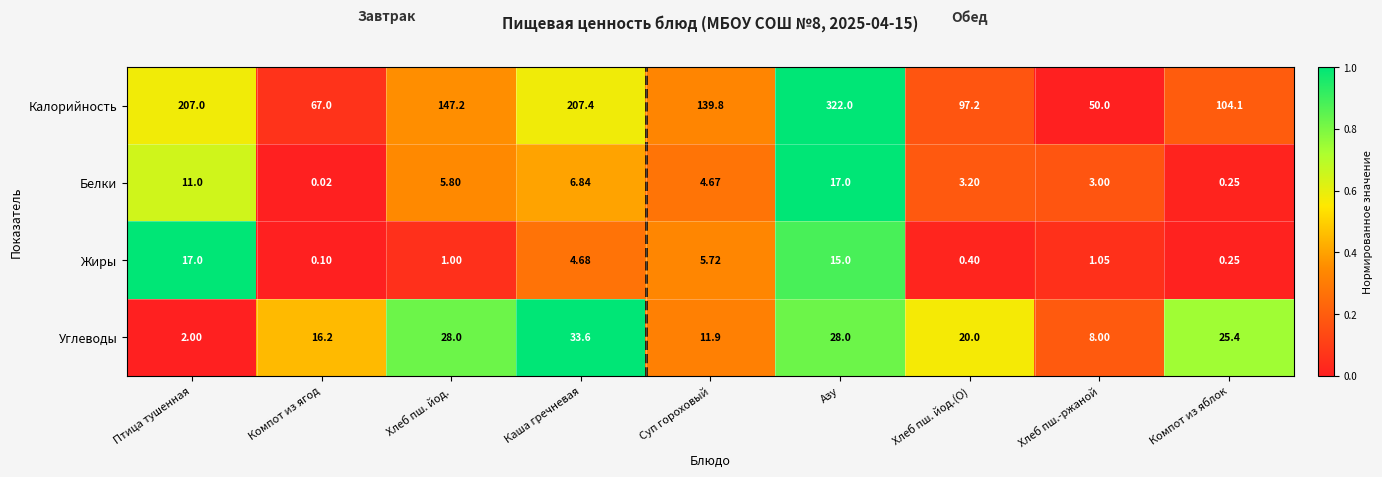

Which series has the largest range (max minus min)?

Калорийность